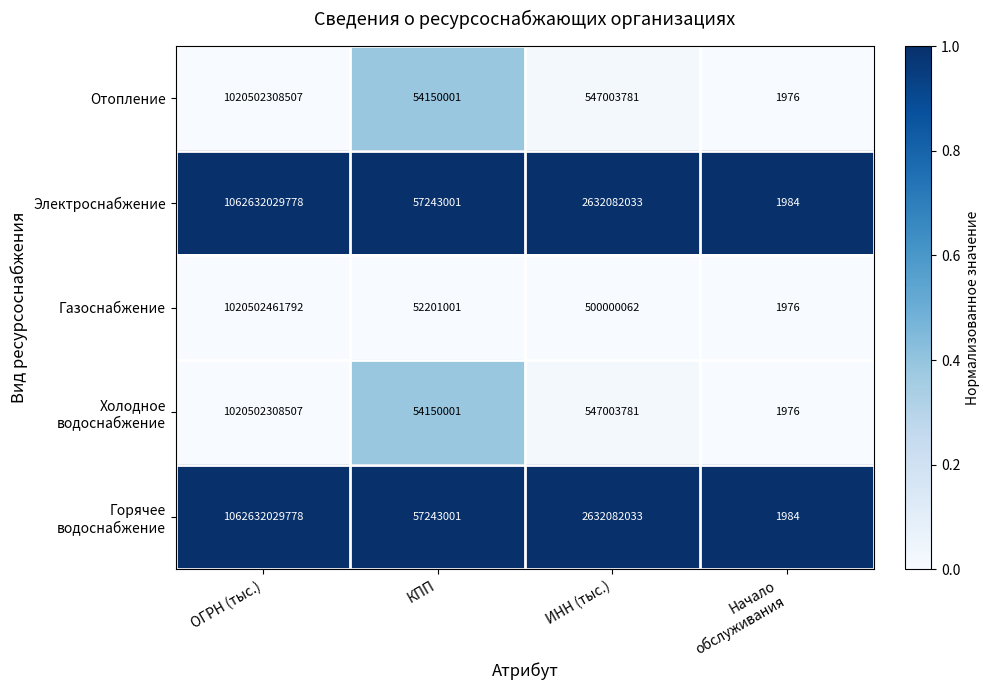

What is the approximate value of Электроснабжение at ИНН (тыс.)?

2632082033